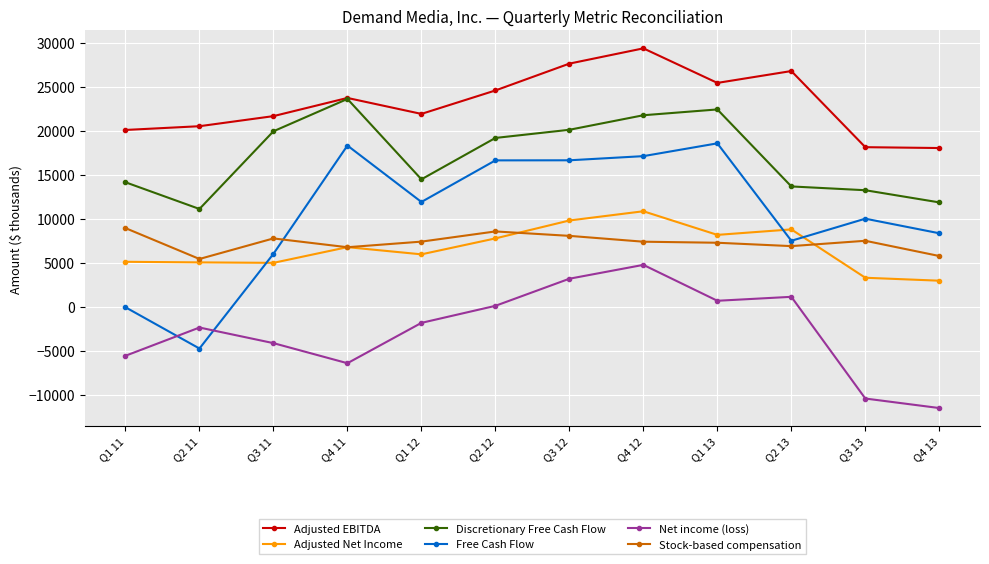

True or false: Net income (loss) and Adjusted EBITDA cross at least once.

False